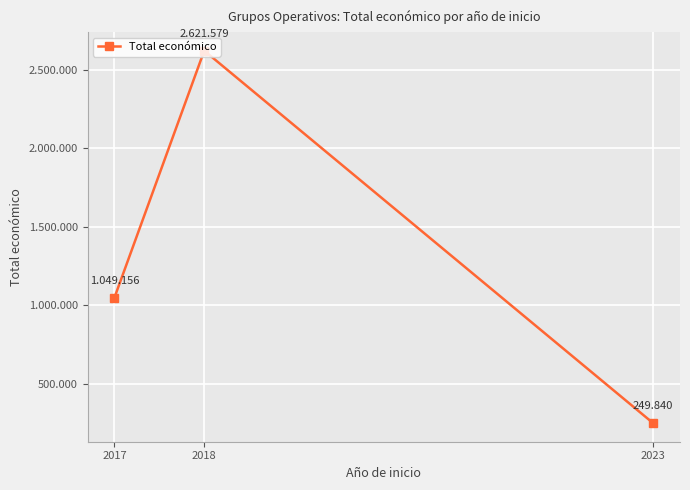

List the labels in order of value, smallest first.

2023, 2017, 2018